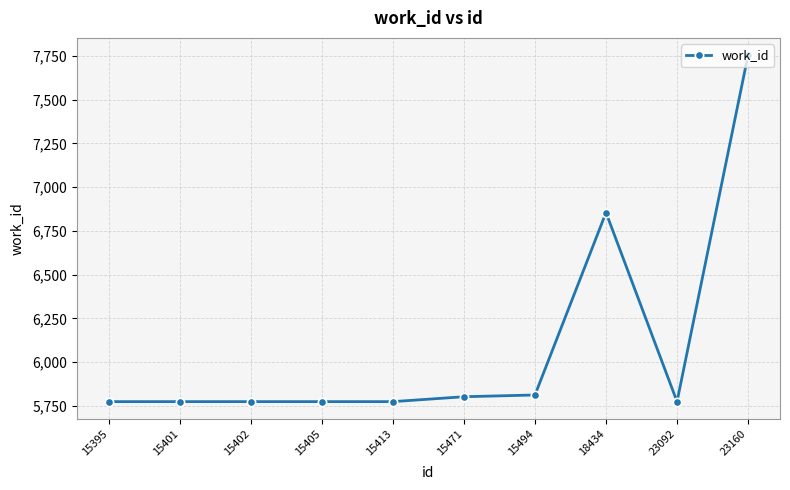

What is the difference between the maximum and second lowest values?

1979